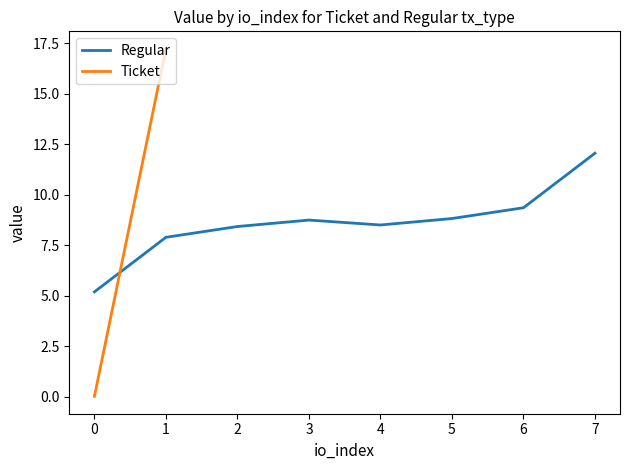

True or false: Ticket has more than 0 points higher than both neighbors.

False